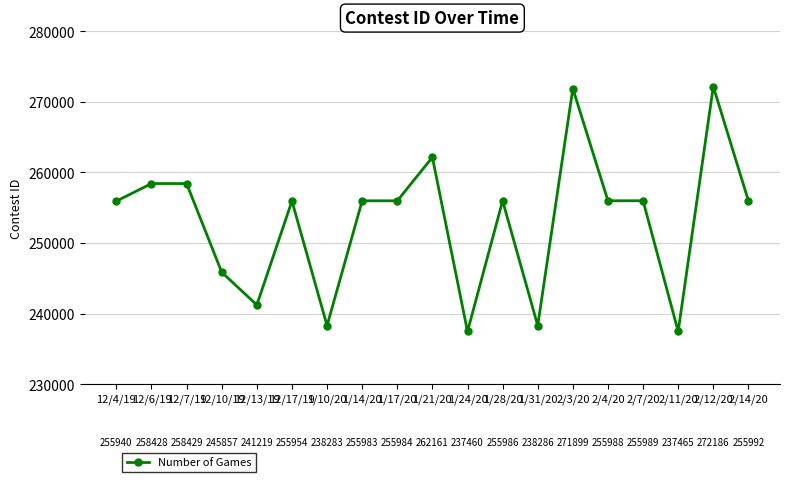

What is the difference between the values at 2/3/20 and 2/11/20?

34434